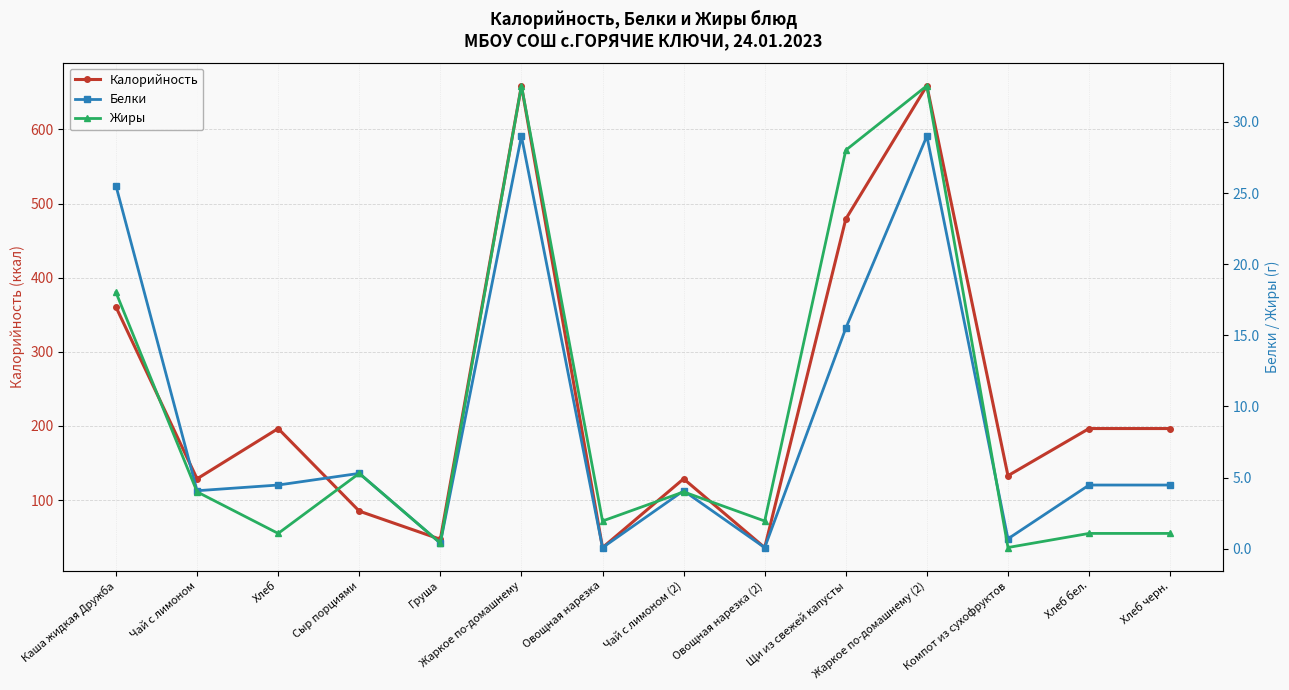

The Калорийность series shows 62.5 at Овощная нарезка. True or false?

False